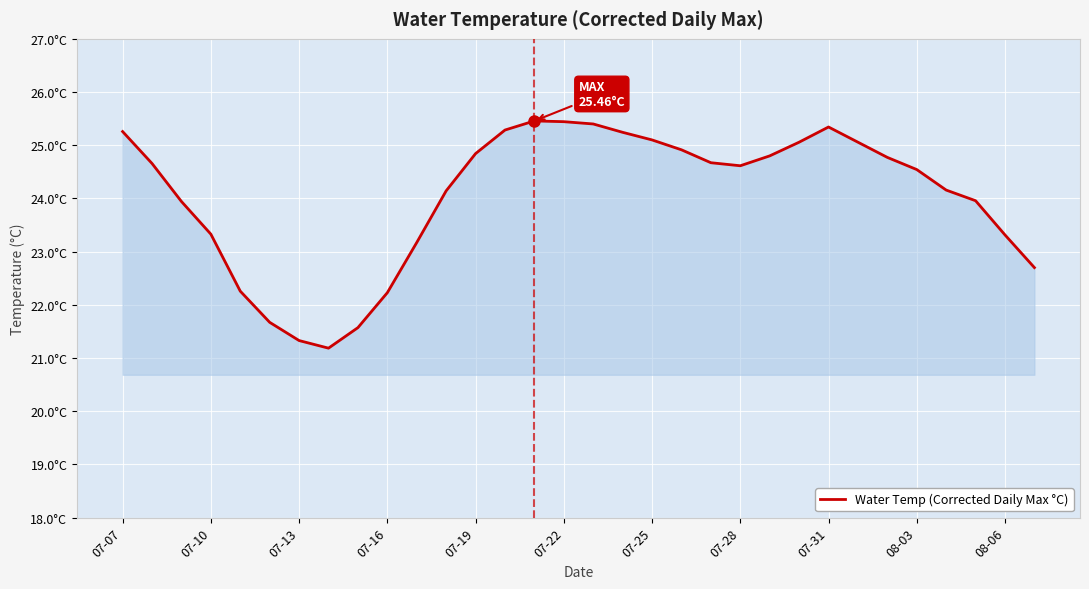

Reading left to right, extract all data points from this chart.

25.3	24.7	23.9	23.3	22.3	21.7	21.3	21.2	21.6	22.2	23.2	24.1	24.8	25.3	25.5	25.4	25.4	25.2	25.1	24.9	24.7	24.6	24.8	25.1	25.3	25.1	24.8	24.5	24.2	24.0	23.3	22.7